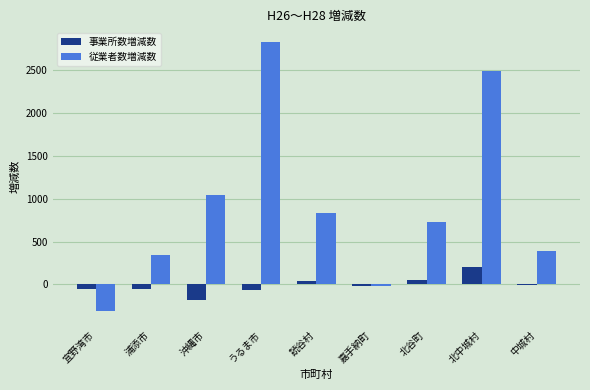

Does the chart contain stacked bars?

No